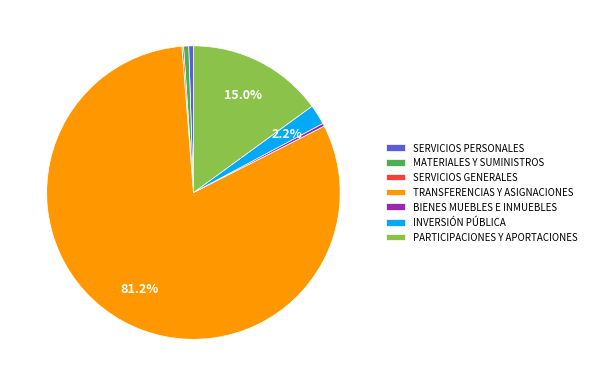

Which has a higher value, SERVICIOS PERSONALES or INVERSIÓN PÚBLICA?

INVERSIÓN PÚBLICA